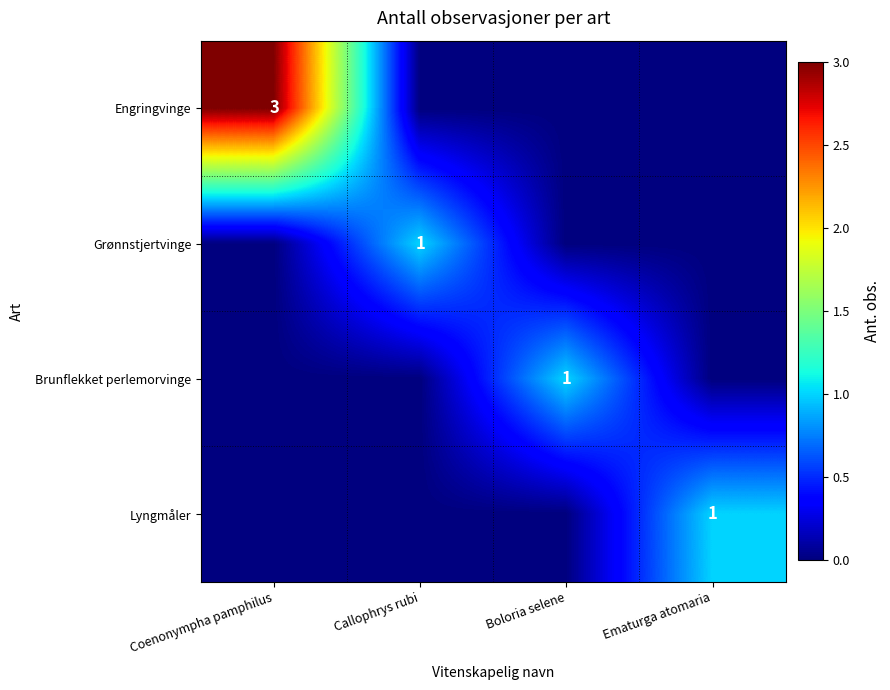

Is it true that Brunflekket perlemorvinge equals 1 at Boloria selene?

True